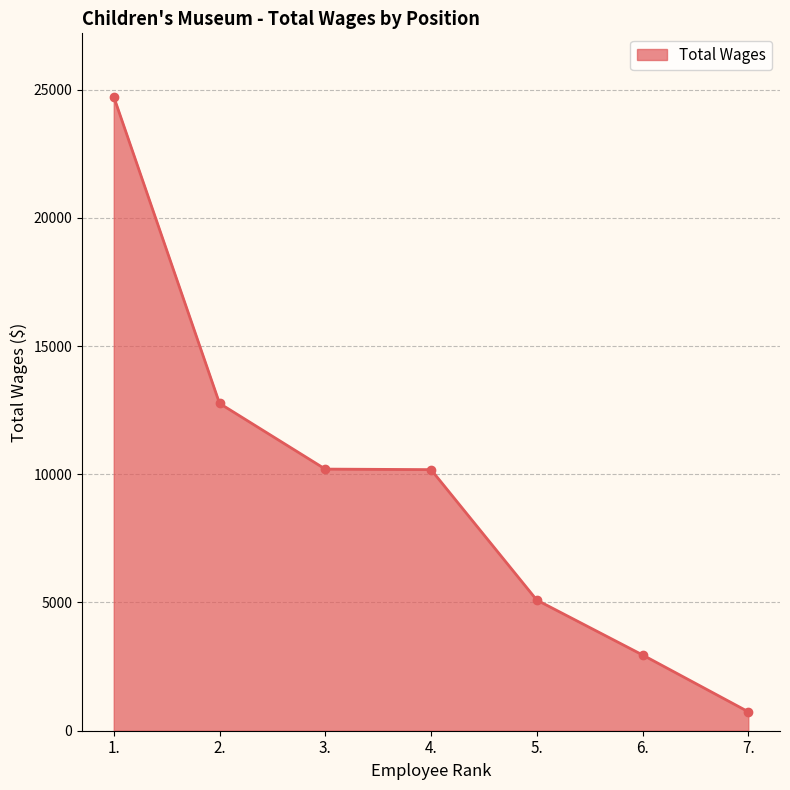

Which has a higher value, 2. or 1.?

1.